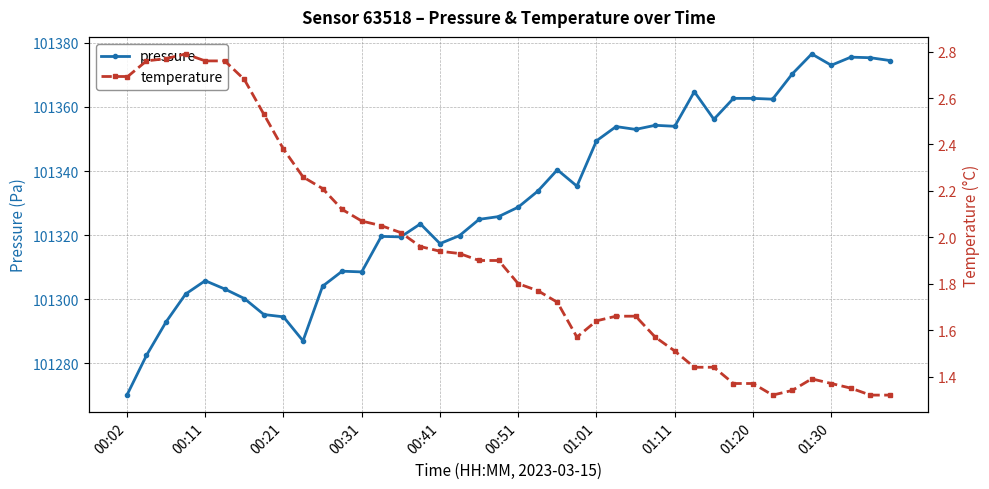

True or false: pressure has more than 1 interior local peaks.

True